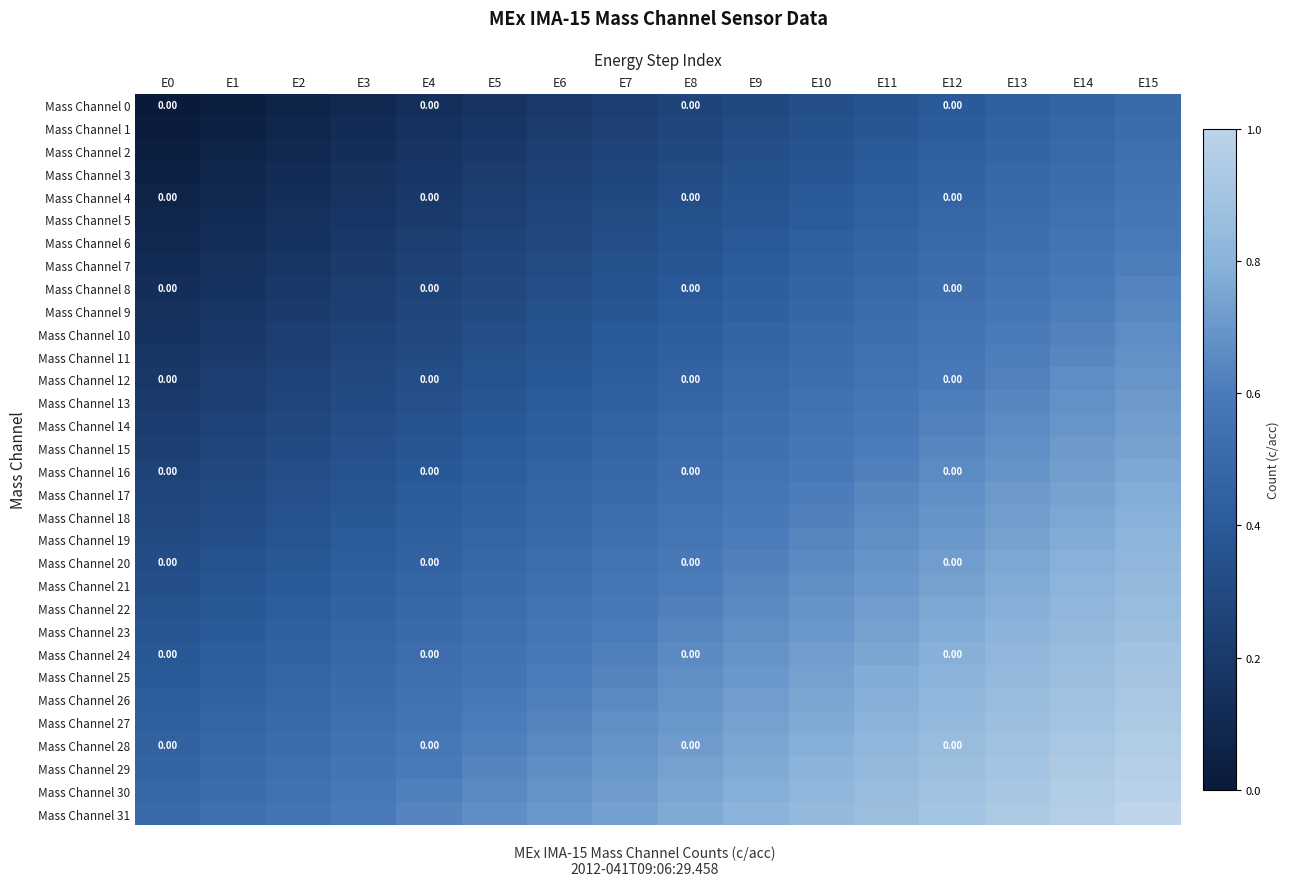

What is the lowest value of the Mass Channel 16 series?

0.3